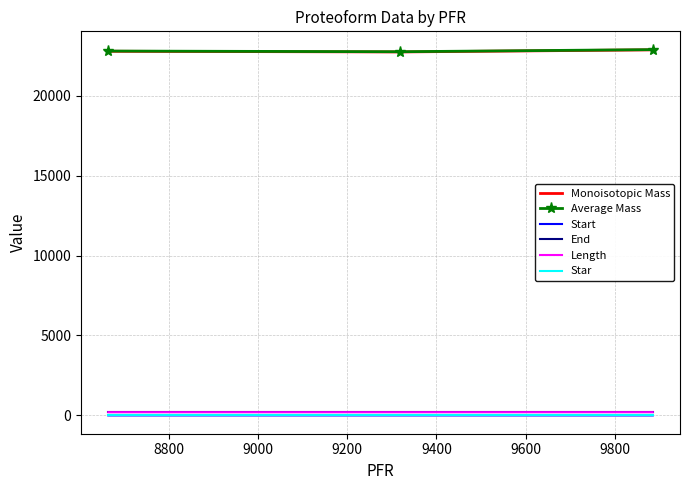

What is the greatest value displayed?

22876.4